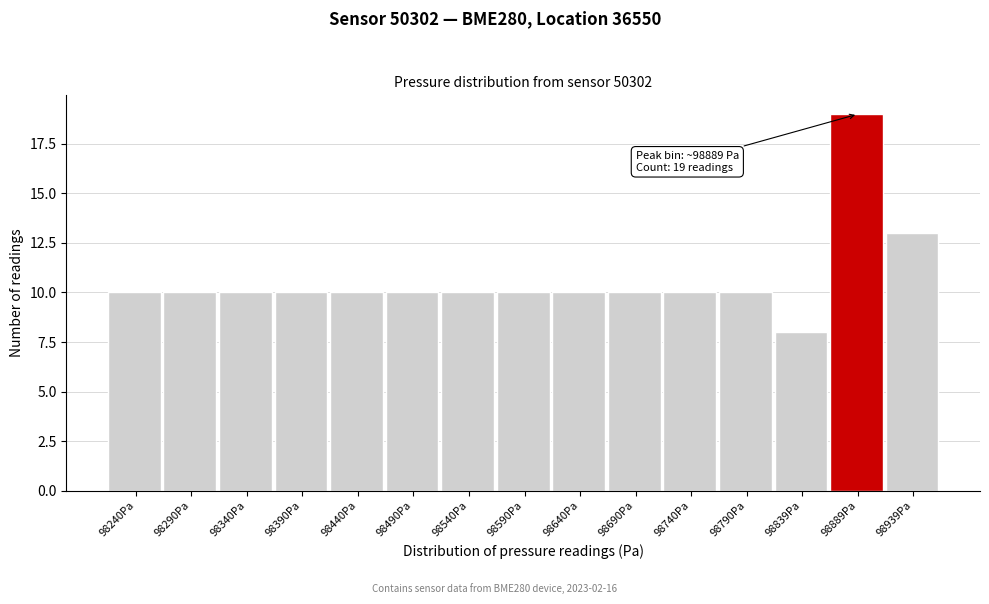

Over which range of the x-axis is the bar tallest?

98865 to 98915